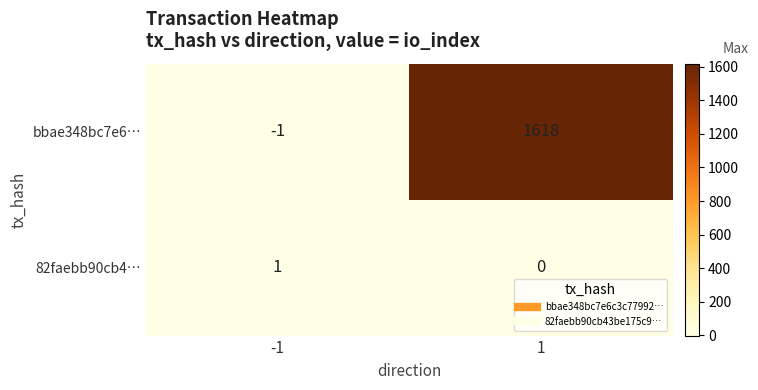

Between -1 and 1, which series saw the biggest shift?

bbae348bc7e6…